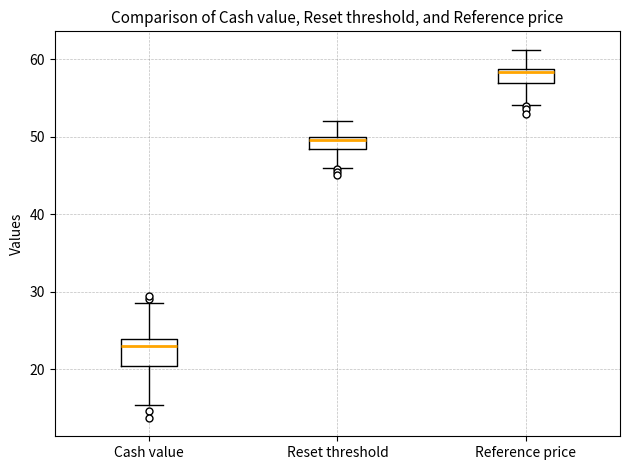

Which box has the highest median line?

Reference price